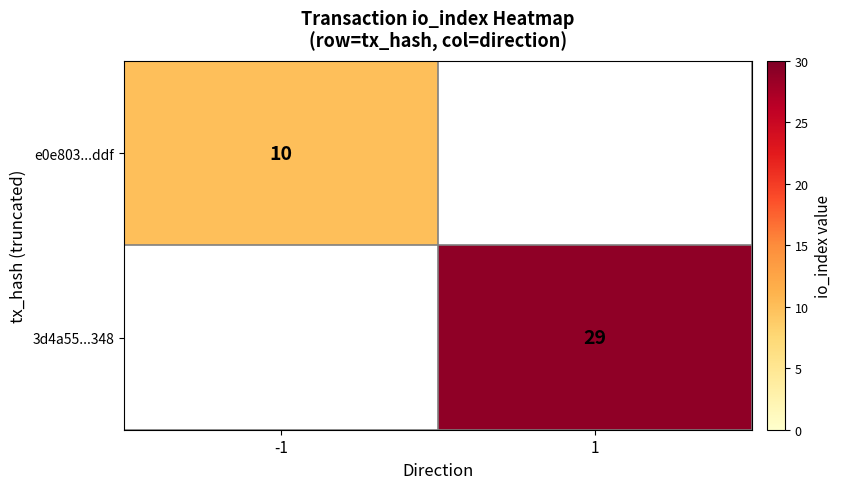

The value of e0e803...ddf at -1 is 6. True or false?

False